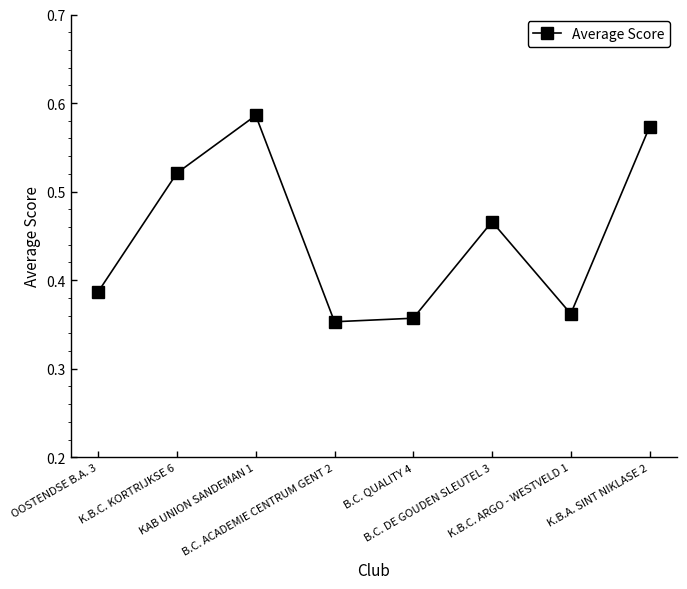

True or false: there are more than 1 points higher than both neighbors.

True